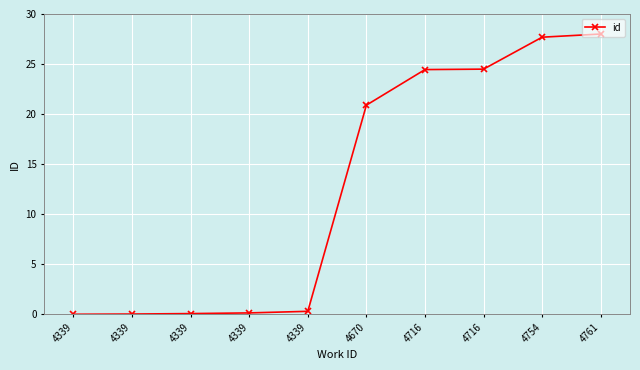

What is the sum of the values at 4339 and 4716?

24.5